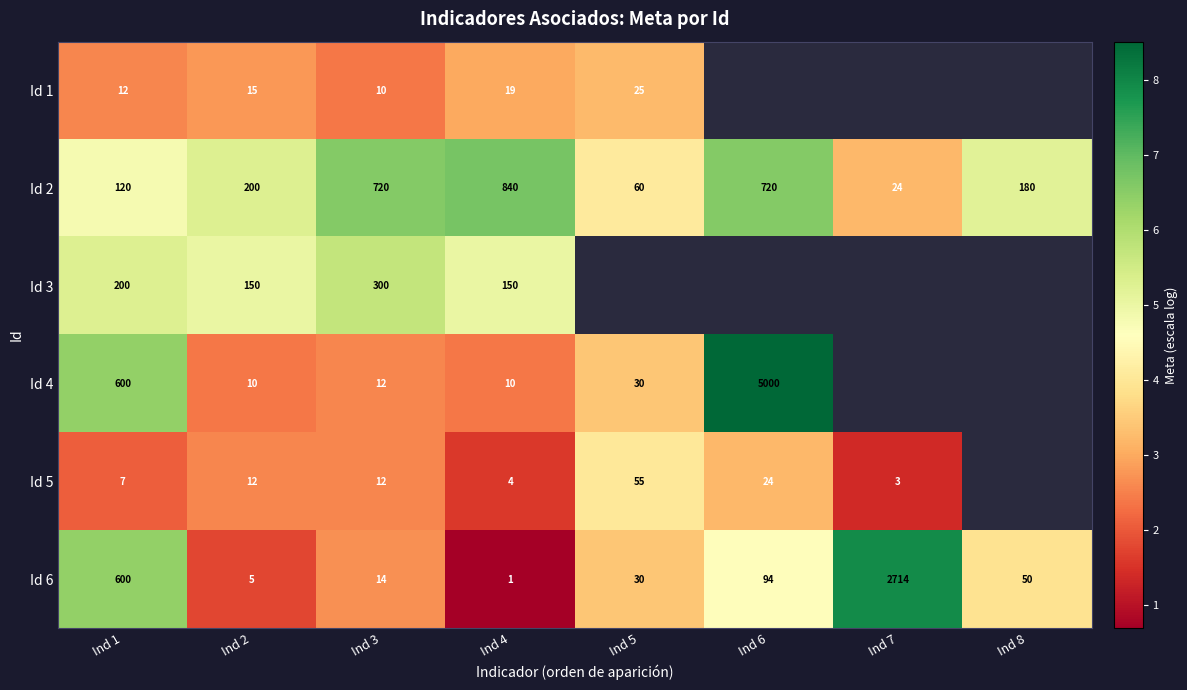

Is the value of Id 1 at Ind 4 greater than the value of Id 2 at Ind 4?

No